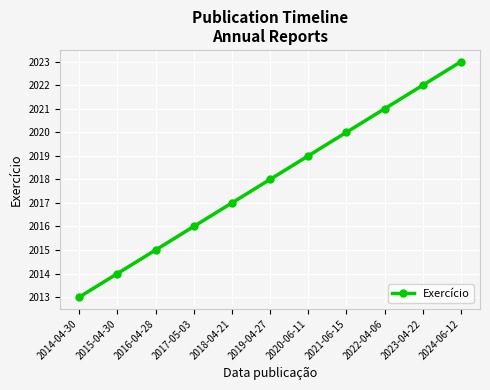

Reading left to right, list all the values displayed in this chart.

2013	2014	2015	2016	2017	2018	2019	2020	2021	2022	2023